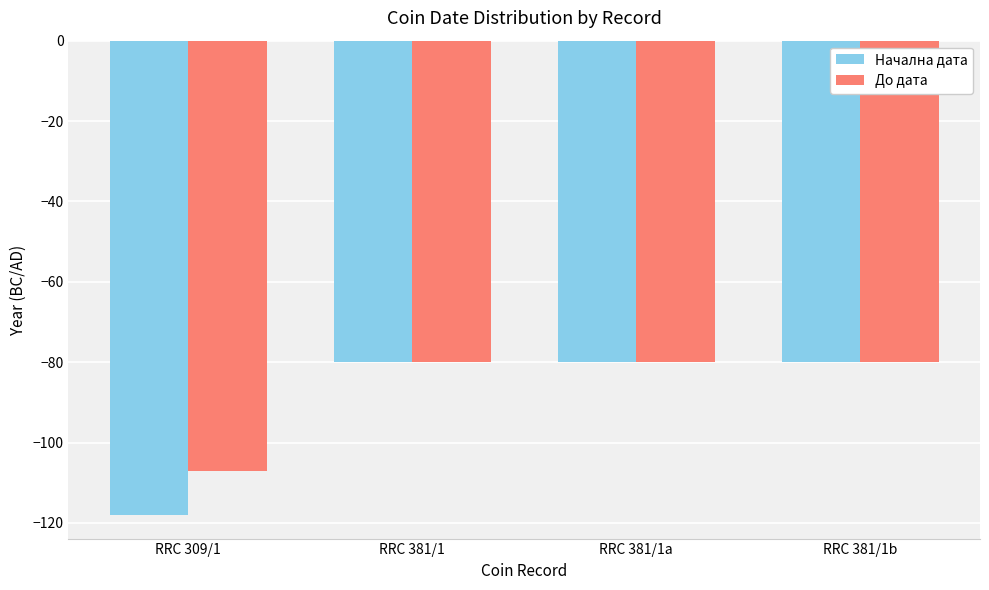

Reading left to right, extract all data points from this chart.

Начална дата: -118	-80	-80	-80
До дата: -107	-80	-80	-80